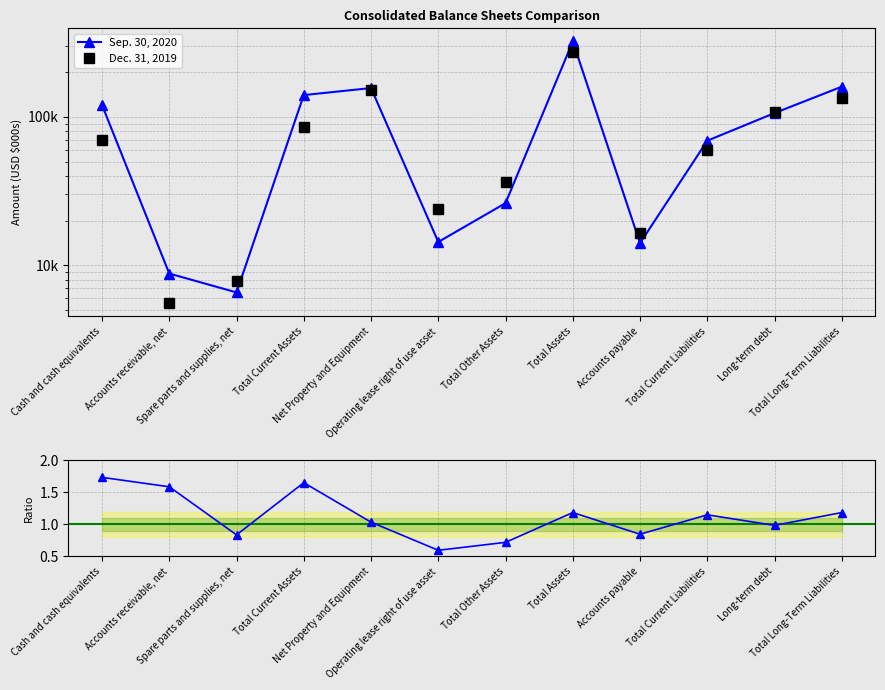

At which category is the sum across all series the highest?

Total Assets